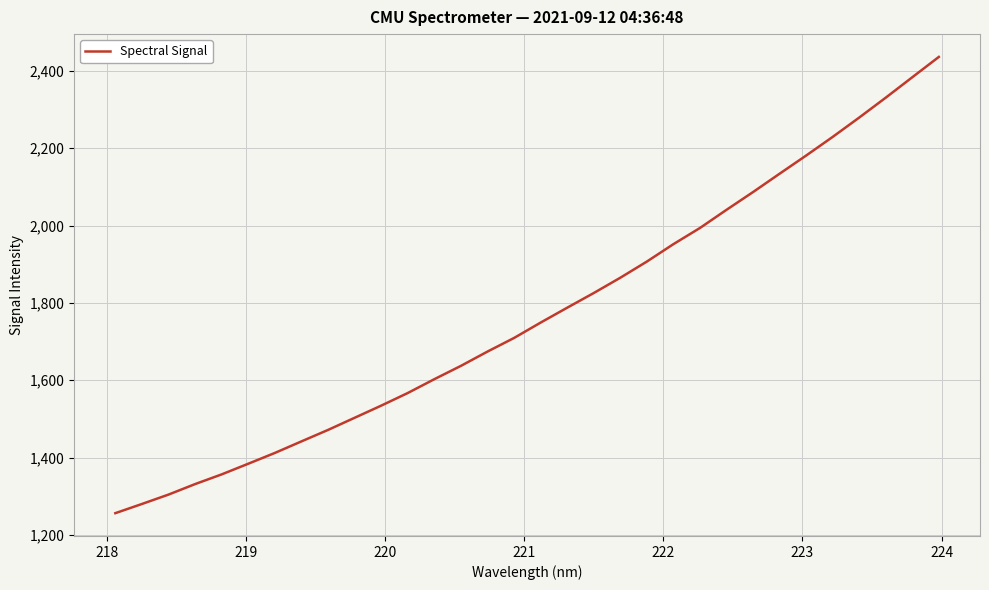

What is the greatest value displayed?

2436.2